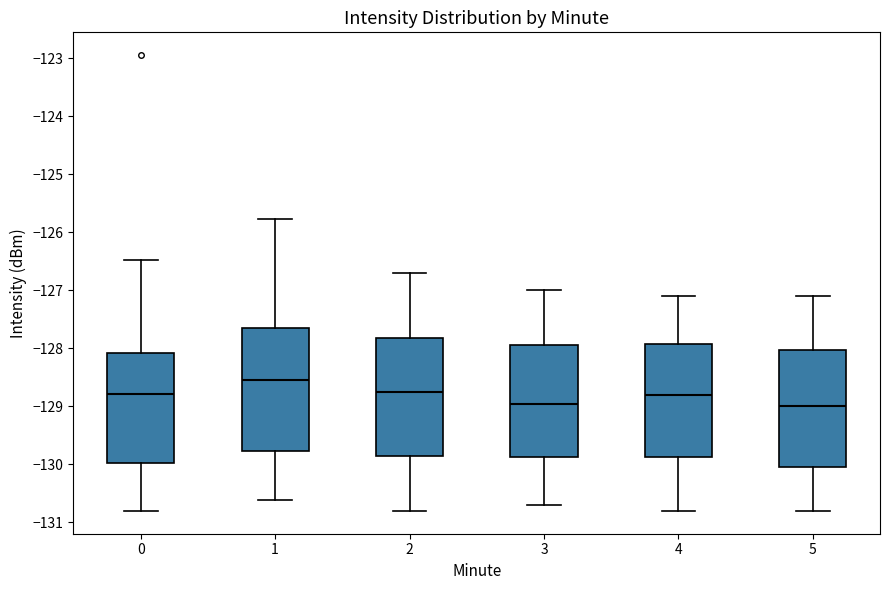

Which box's median line is the highest?

1